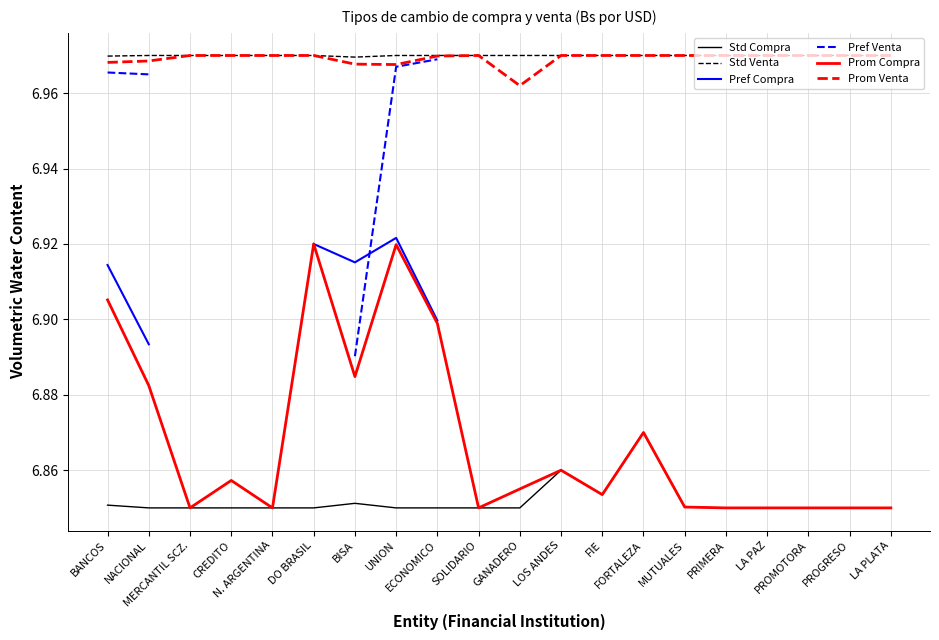

What are all the series names shown in the legend?

Std Compra, Std Venta, Pref Compra, Pref Venta, Prom Compra, Prom Venta